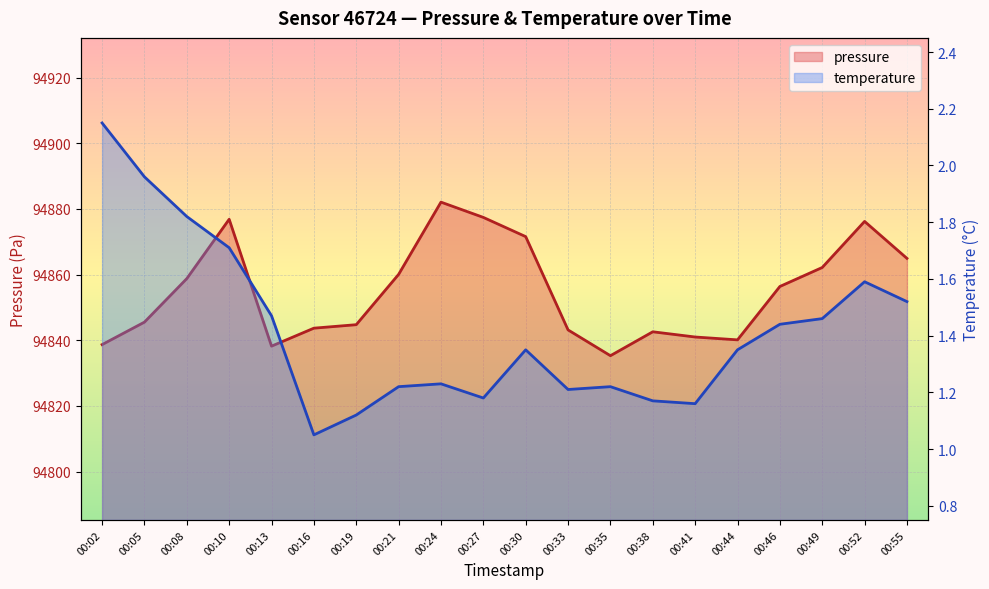

The temperature series shows 1.8 at 00:08. True or false?

True